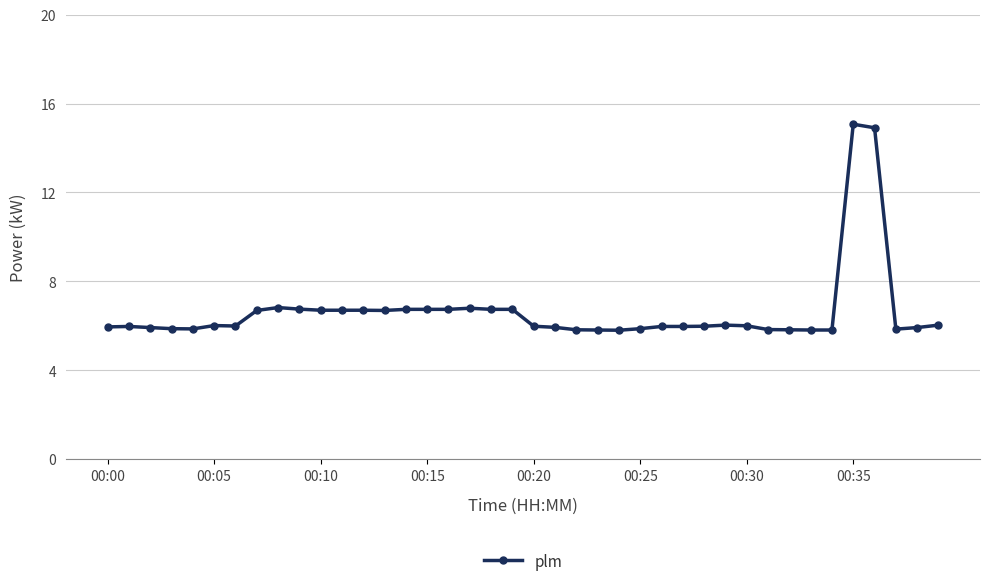

True or false: there are more than 1 points higher than both neighbors.

True